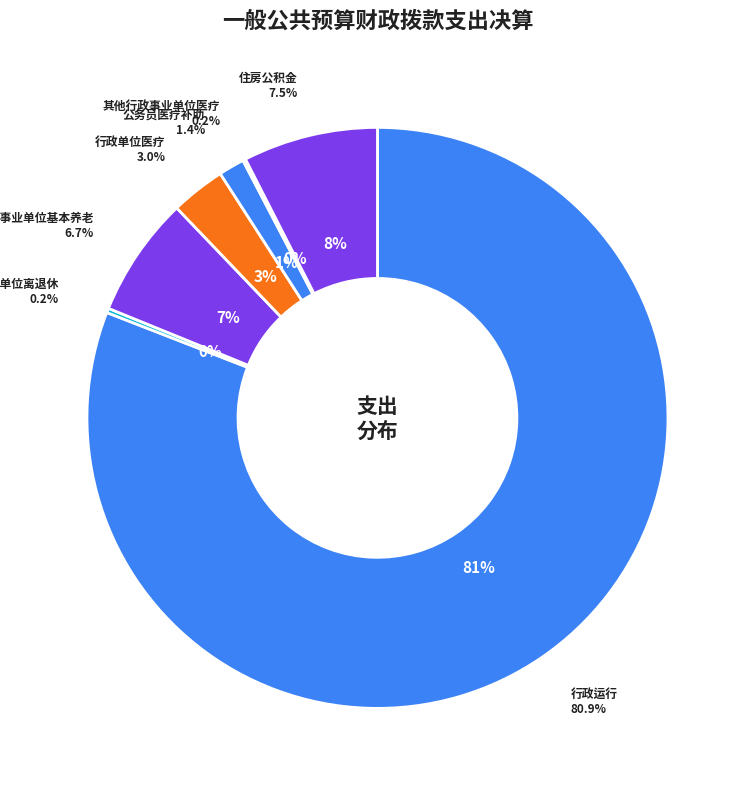

Does 行政运行 represent more than half of the total?

Yes